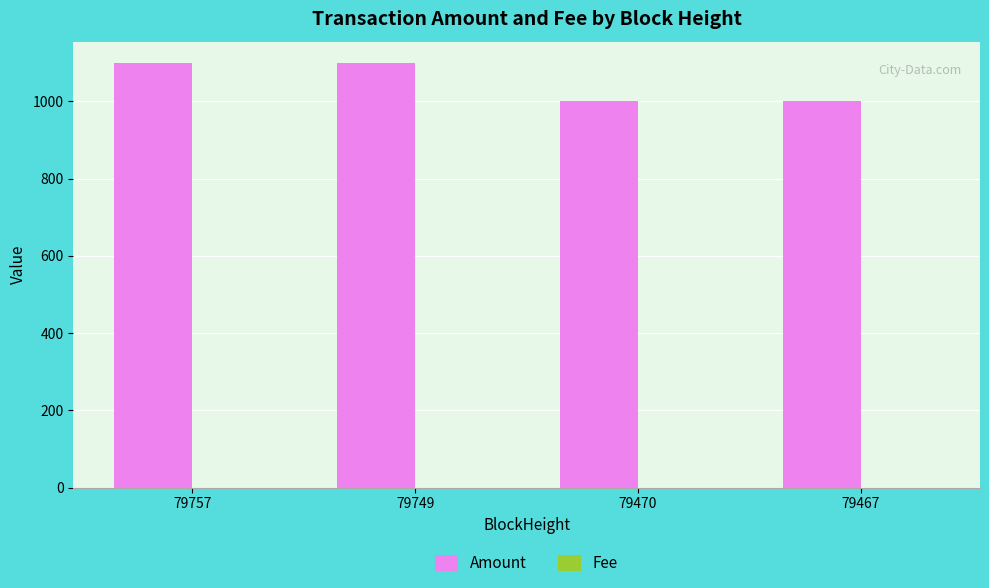

How many categories are shown in the chart?

4